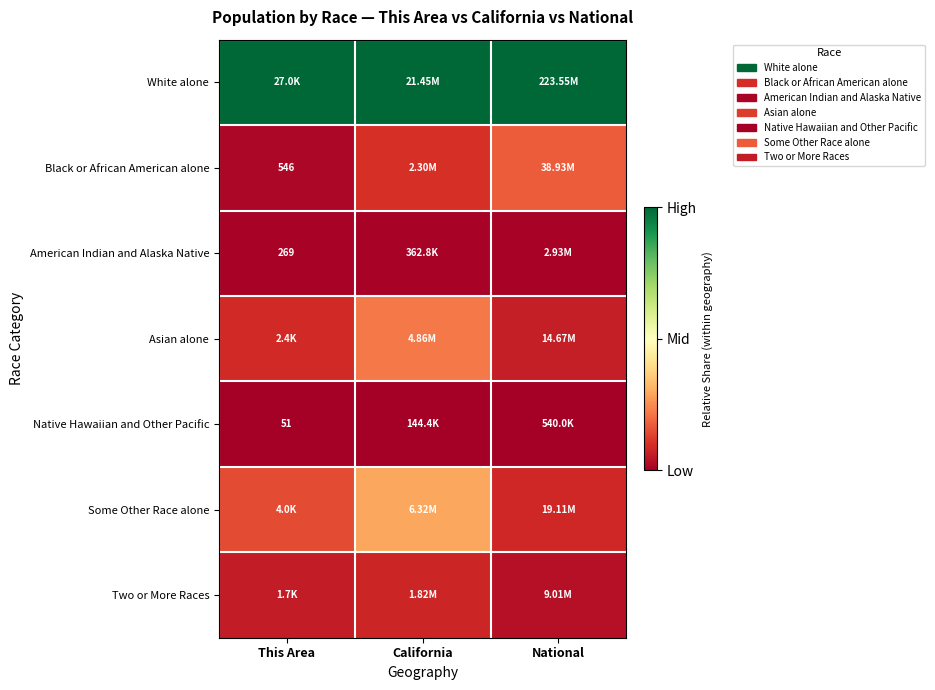

Rank the series at National from lowest to highest value.

Native Hawaiian and Other Pacific, American Indian and Alaska Native, Two or More Races, Asian alone, Some Other Race alone, Black or African American alone, White alone